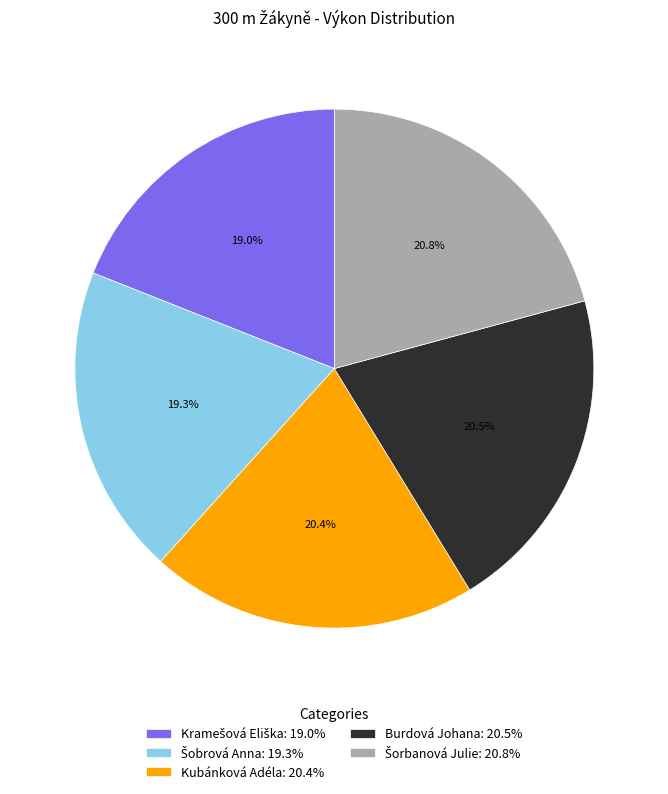

Do Burdová Johana: 20.5% and Kubánková Adéla: 20.4% together represent more than half of the pie?

No